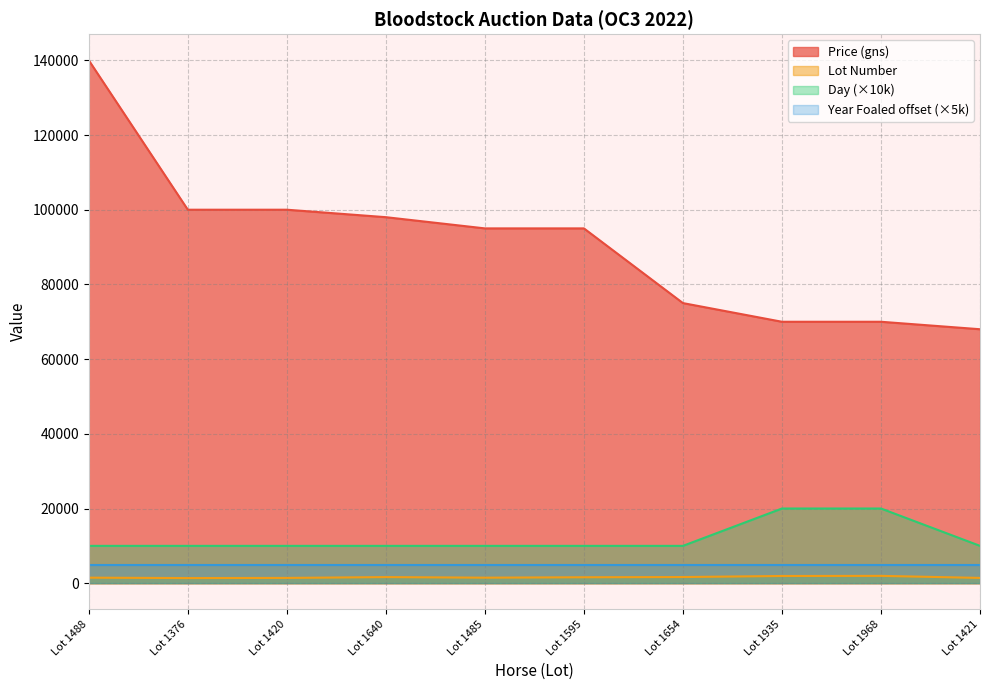

The value of Day at Lot 1485 is 10000. True or false?

True